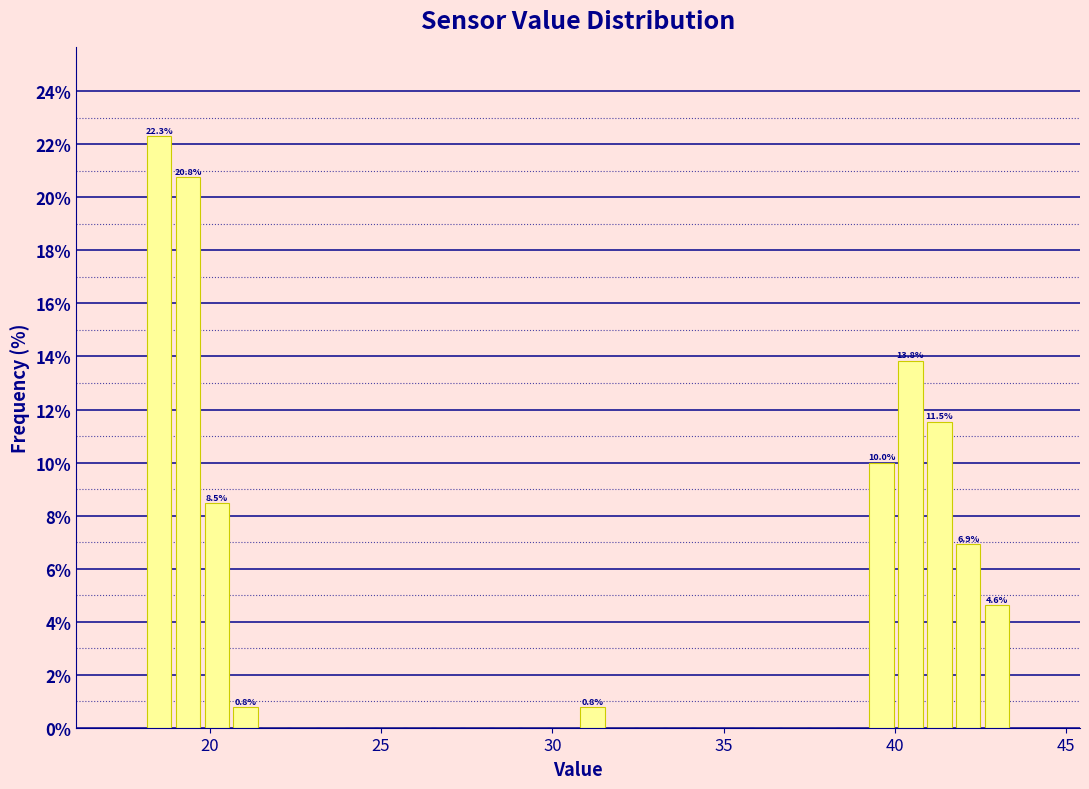

Read against the x-axis, roughly where is the centre of the tallest bar?

18.5